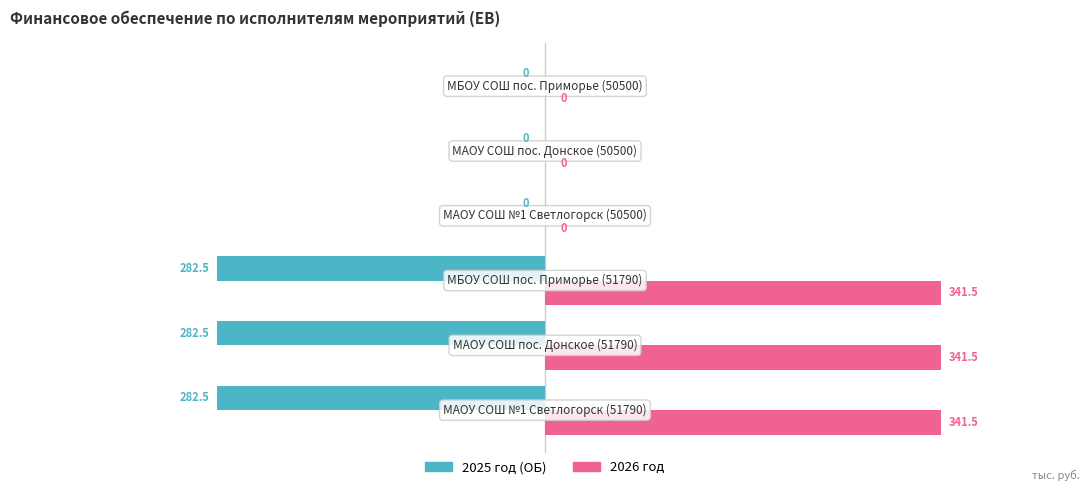

What is the greatest value displayed?

341.5